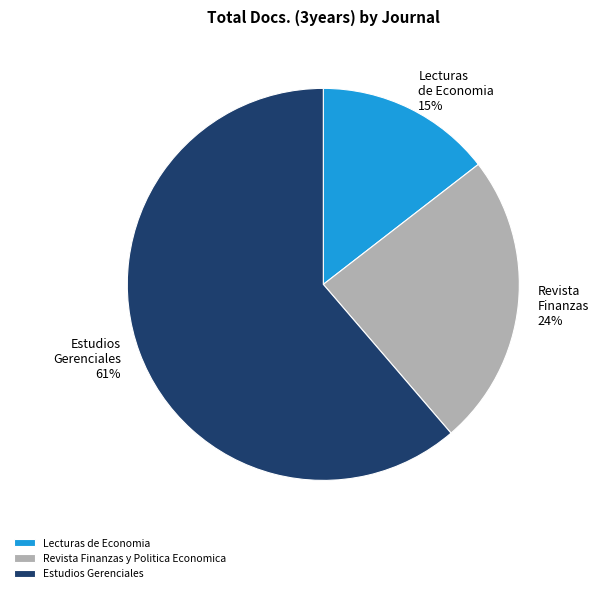

Between Lecturas de Economia and Estudios Gerenciales, which is larger?

Estudios Gerenciales